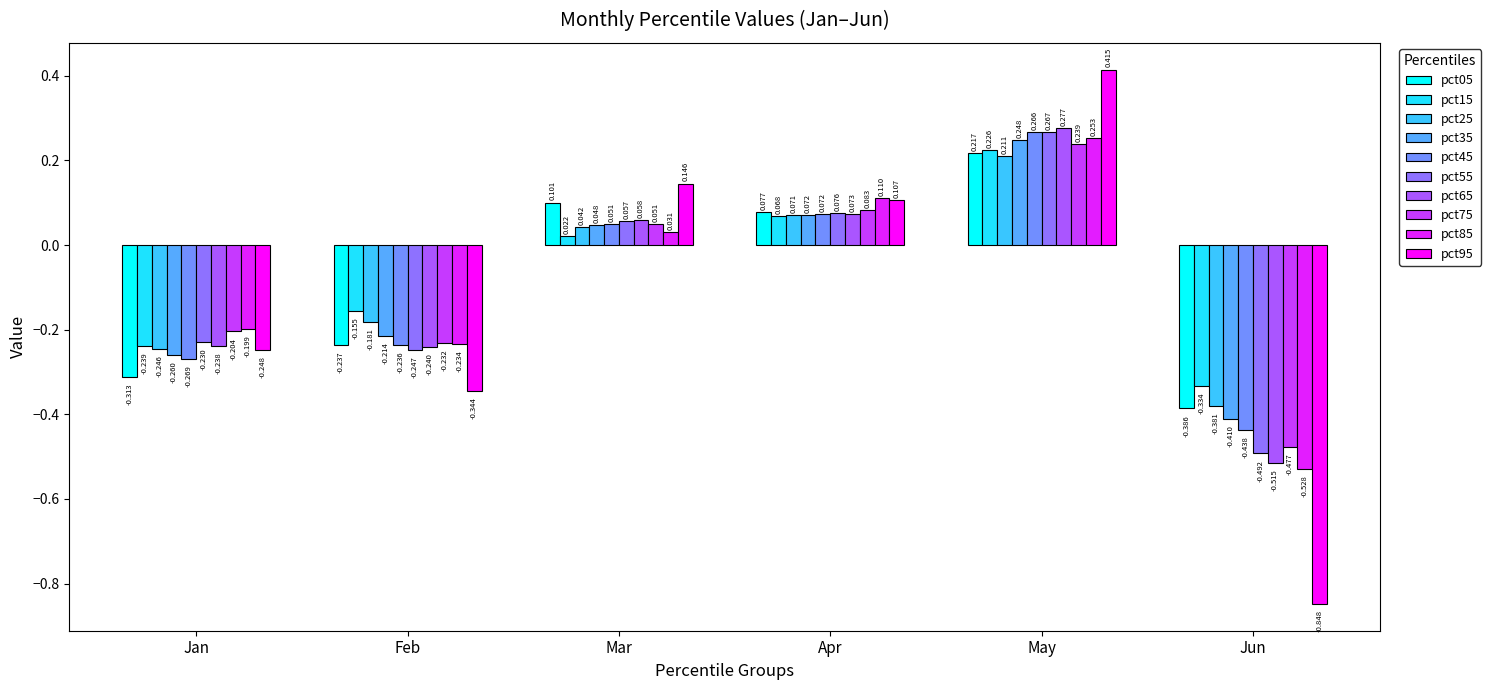

Which label corresponds to the smallest value in the chart?

Jun